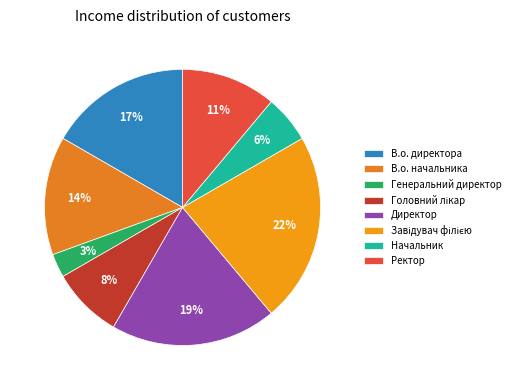

What portion of the pie excludes Директор?

80.6%